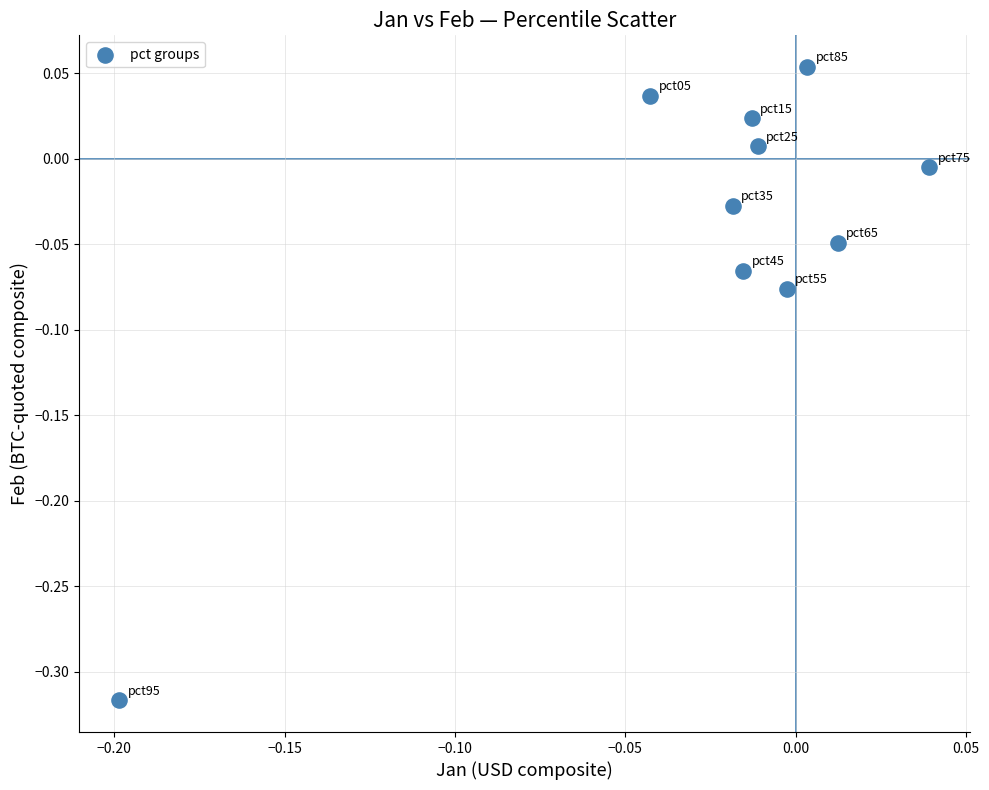

What is the range of Y values (max minus min)?

0.4